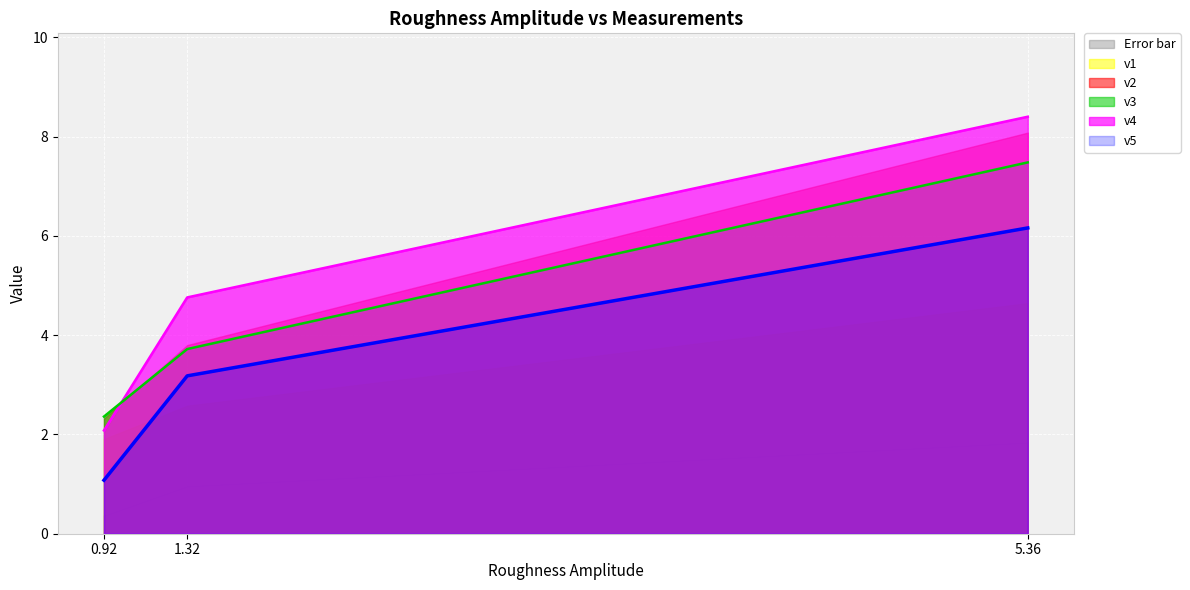

Is it true that v1 equals 4.4 at 5.36?

False